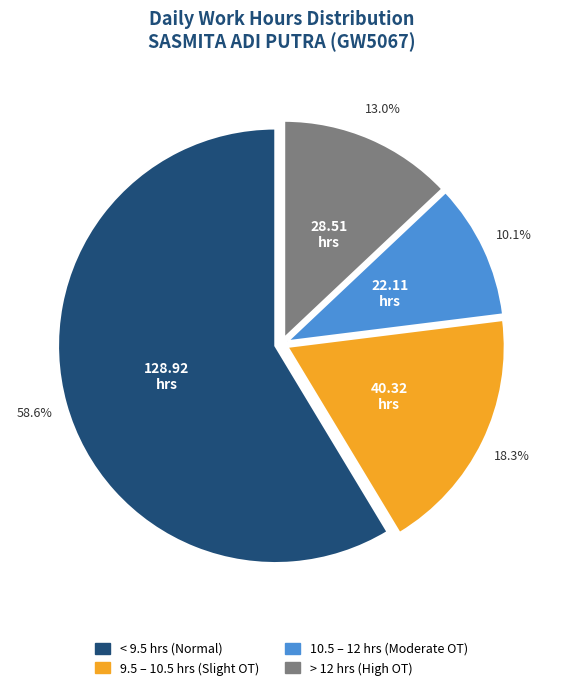

Is there a majority slice in this chart?

Yes